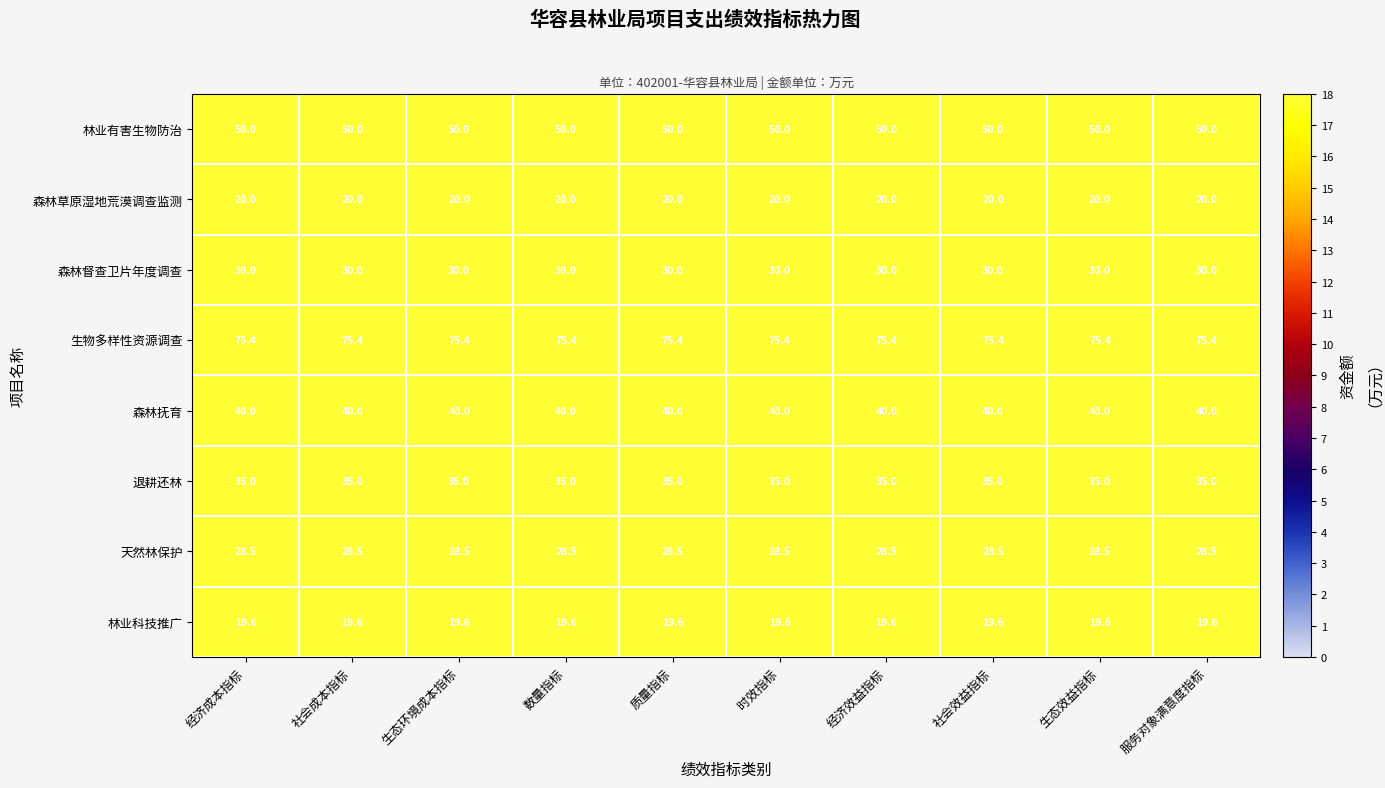

What is the maximum value shown in the chart?

75.4